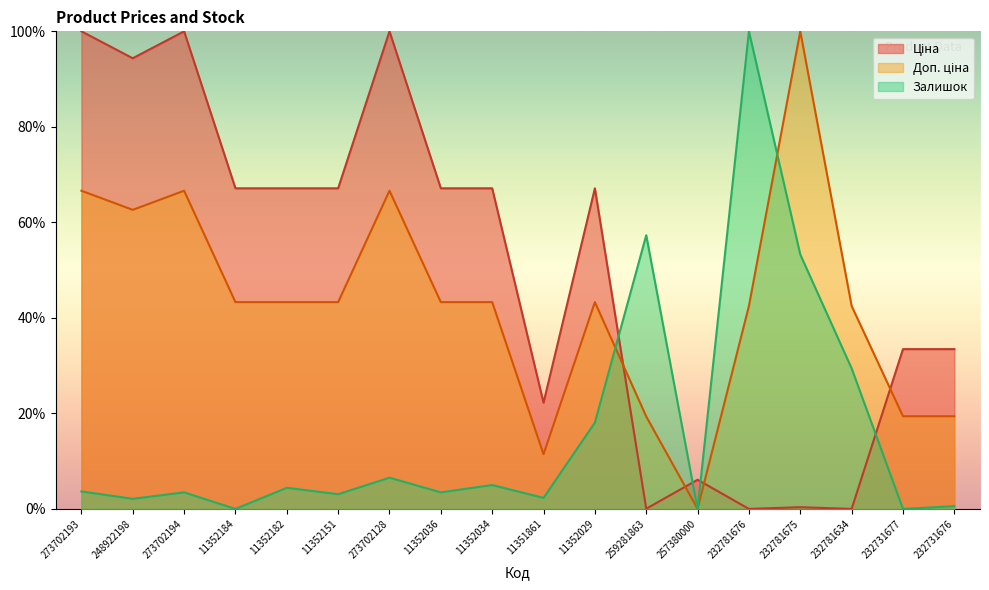

How many values in Залишок are above zero?

15